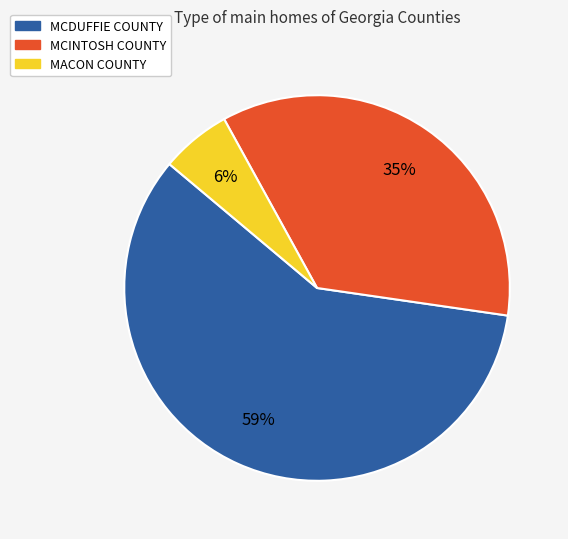

To the nearest percent, what is the difference between the largest and smallest slice percentages?

53%